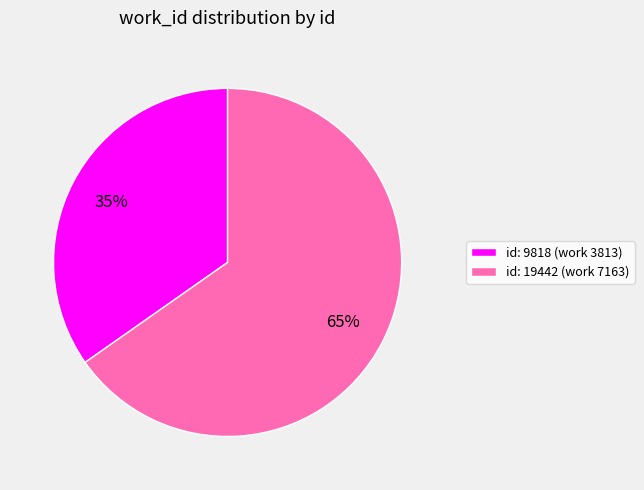

To the nearest percent, what is the average slice percentage?

50%